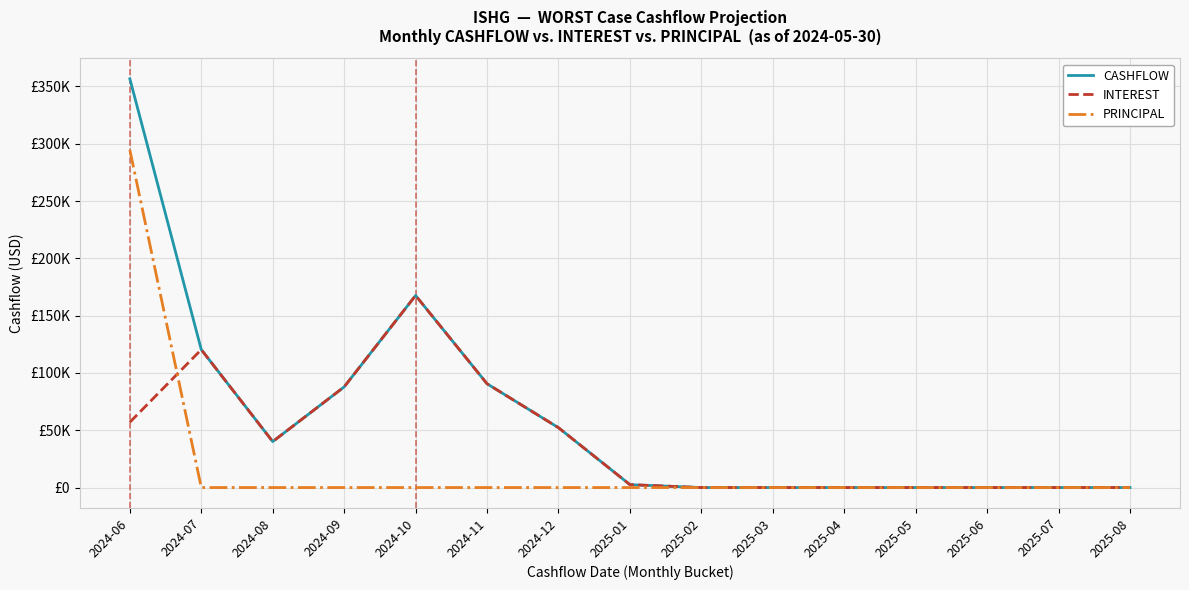

What are all the series names shown in the legend?

CASHFLOW, INTEREST, PRINCIPAL